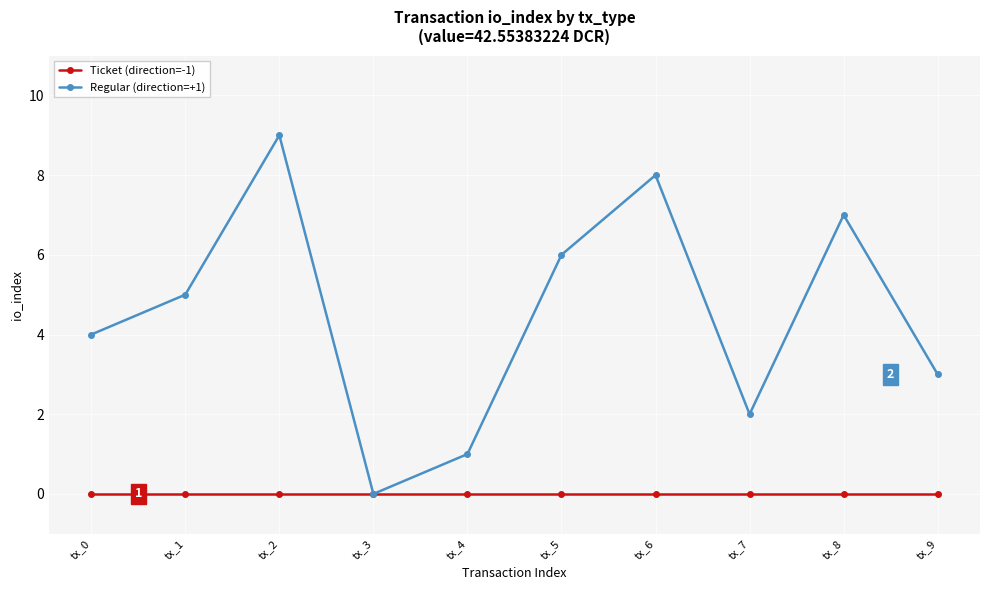

Is it true that Ticket (direction=-1) equals 0 at tx_8?

True